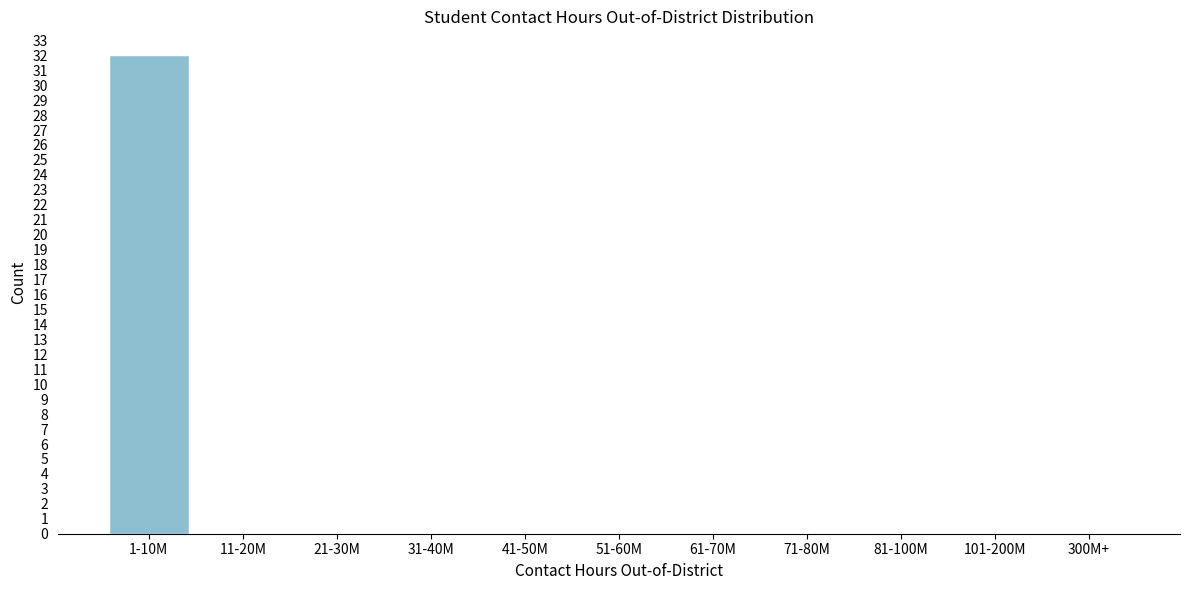

Reading left to right, what are all the values shown in this chart?

1-10M=32	11-20M=0	21-30M=0	31-40M=0	41-50M=0	51-60M=0	61-70M=0	71-80M=0	81-100M=0	101-200M=0	300M+=0